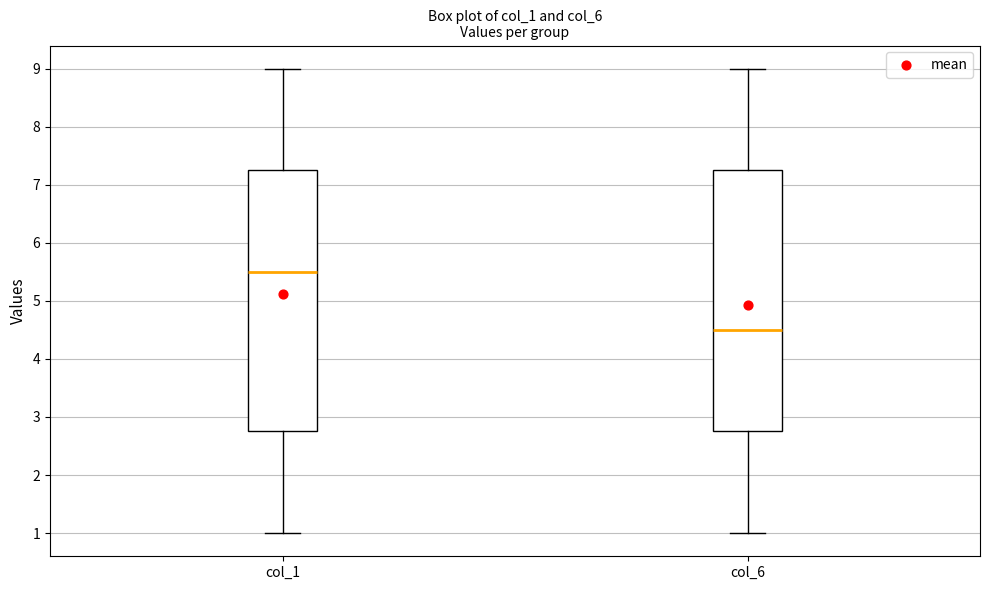

Reading left to right, transcribe this box plot: for each box, give where its median line is, the range the box spans, and where its two whiskers end, as read against the y-axis. The values are not printed on the chart, so give them approximately, as read against the axis.

col_1: median 5.5, box 2.8 to 7.3, whiskers 1.0 to 9.0
col_6: median 4.5, box 2.8 to 7.3, whiskers 1.0 to 9.0